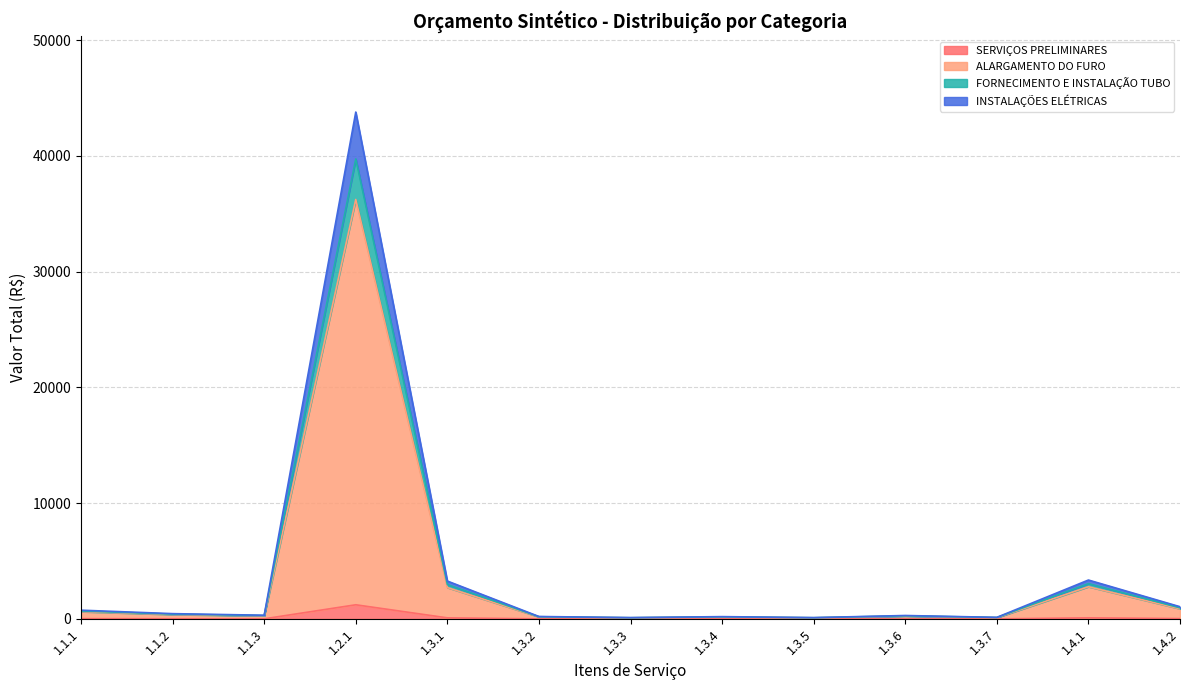

At which category is the sum across all series the highest?

1.2.1